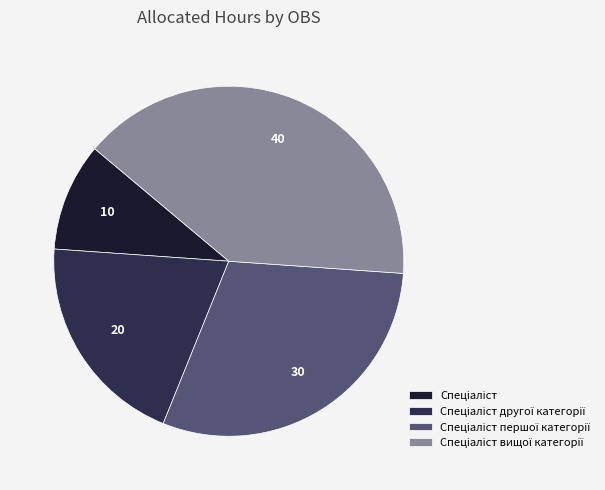

Is there any slice that represents more than half of the pie?

No